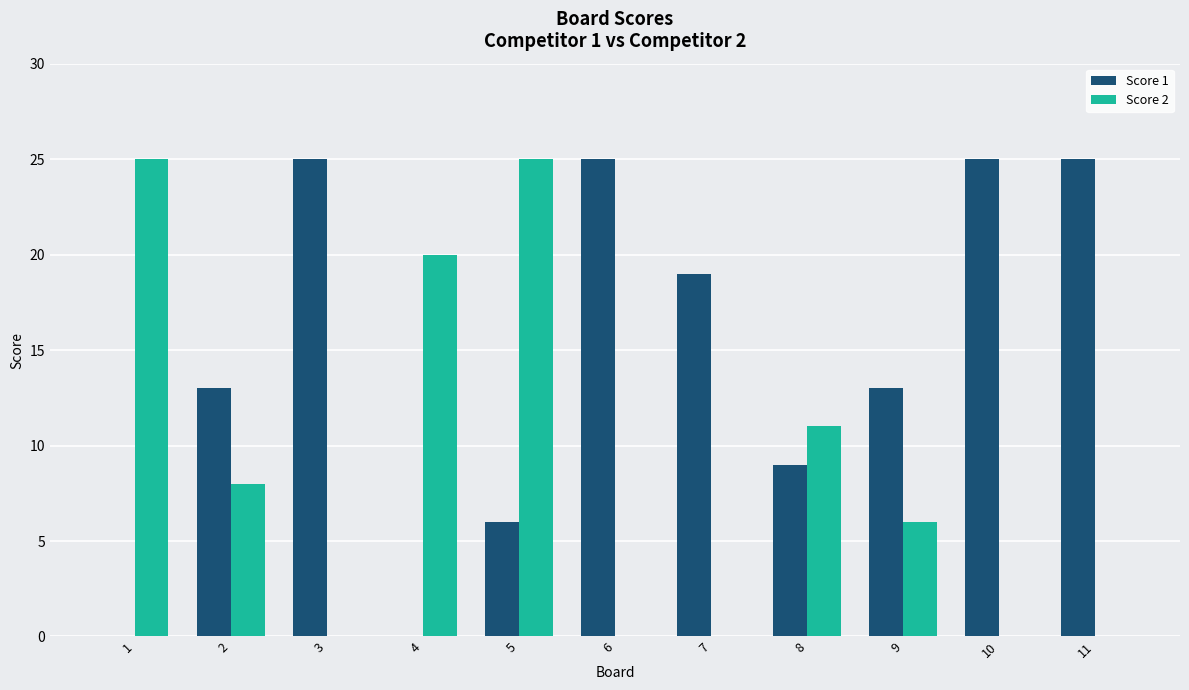

Where does the Score 2 series first go above 6?

1